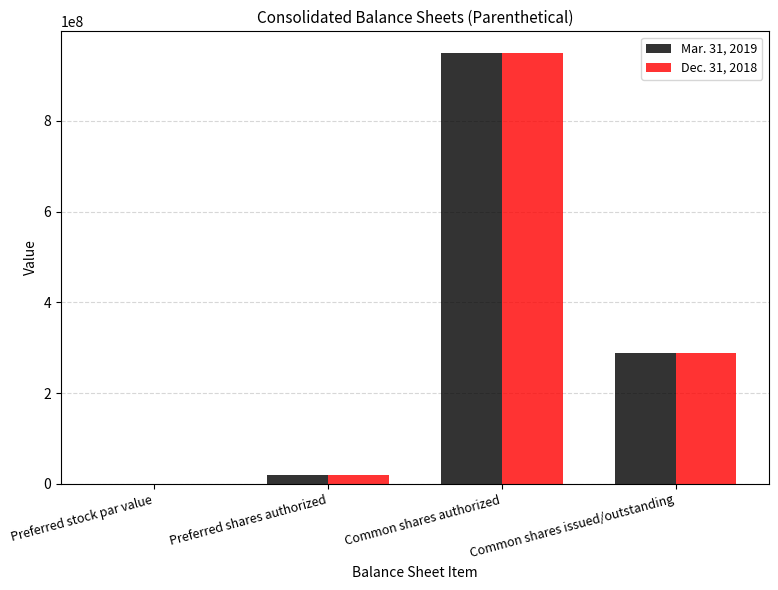

The value of Dec. 31, 2018 at Common shares issued/outstanding is 287838699.0. True or false?

True